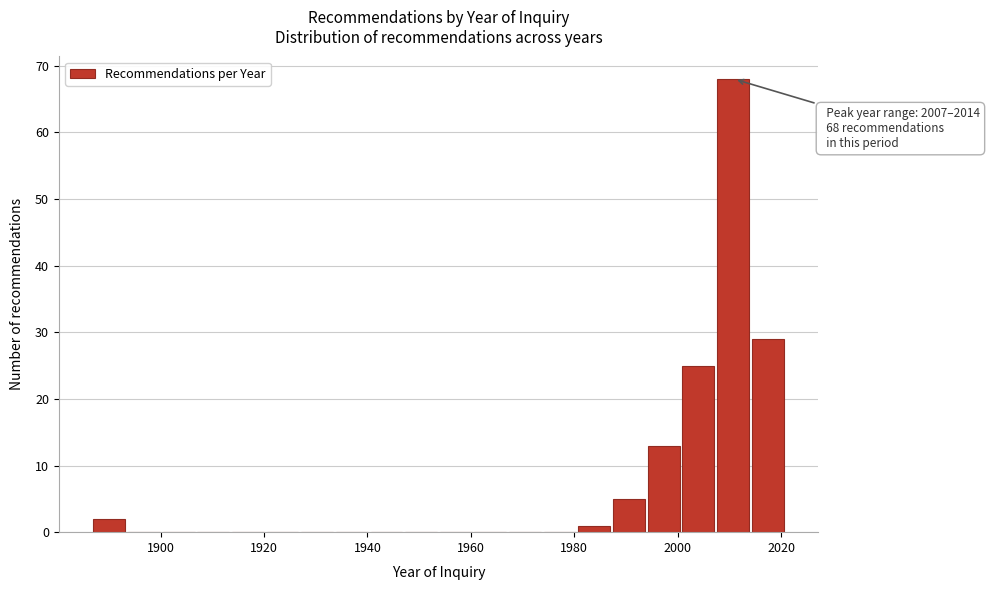

Read against the x-axis, roughly where is the centre of the tallest bar?

2010